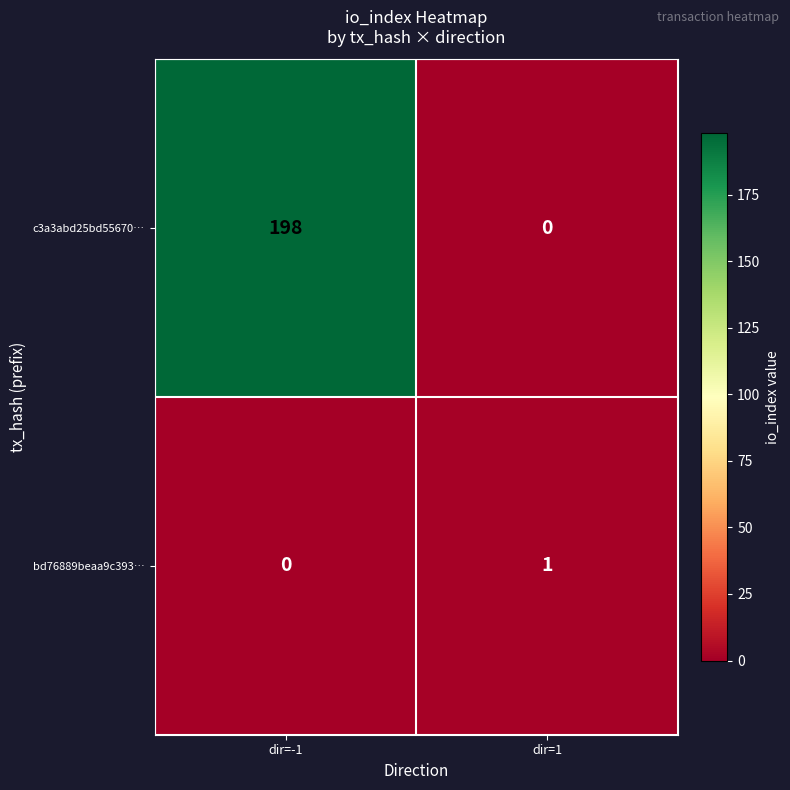

At which category is the sum across all series the highest?

dir=-1